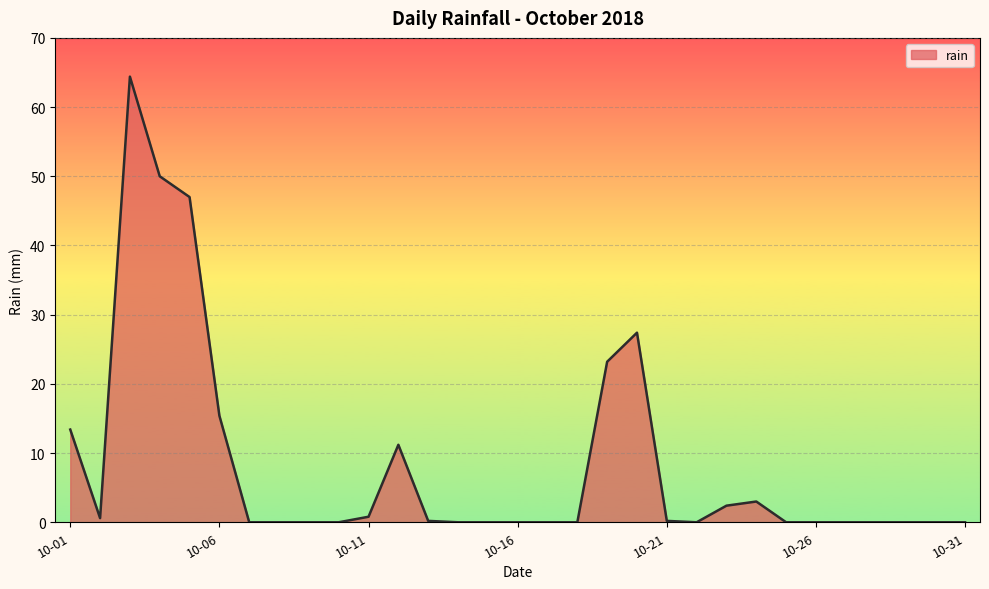

What is the greatest value displayed?

64.4